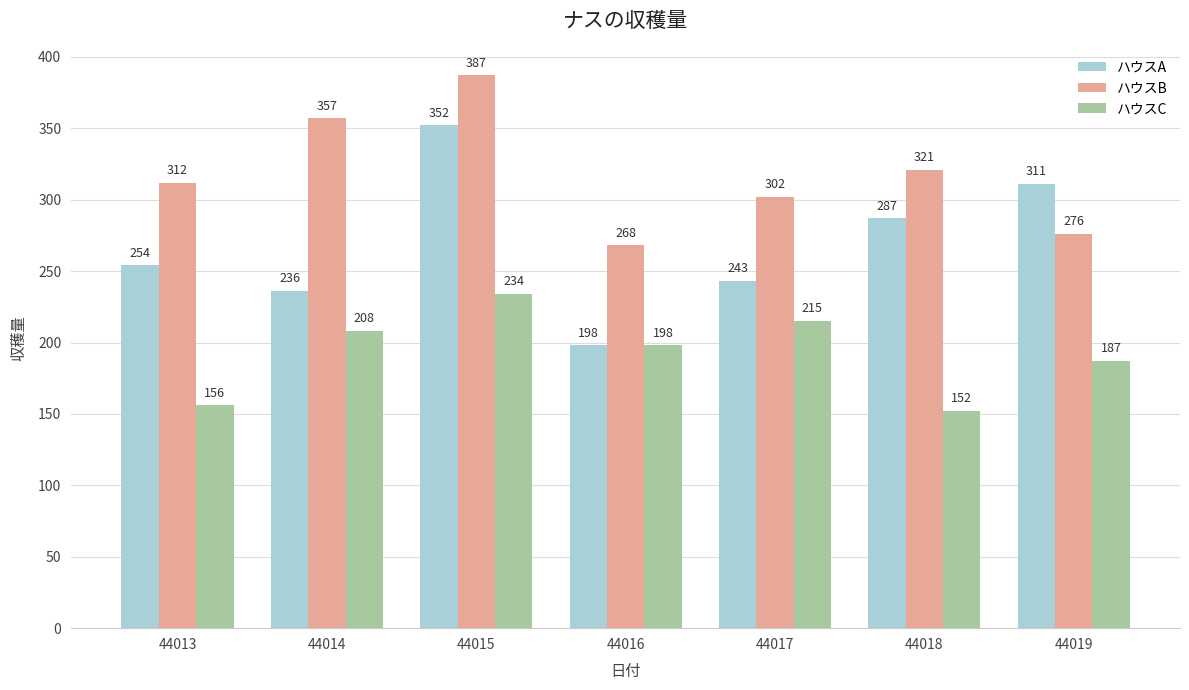

At how many categories does at least one series exceed 240?

7